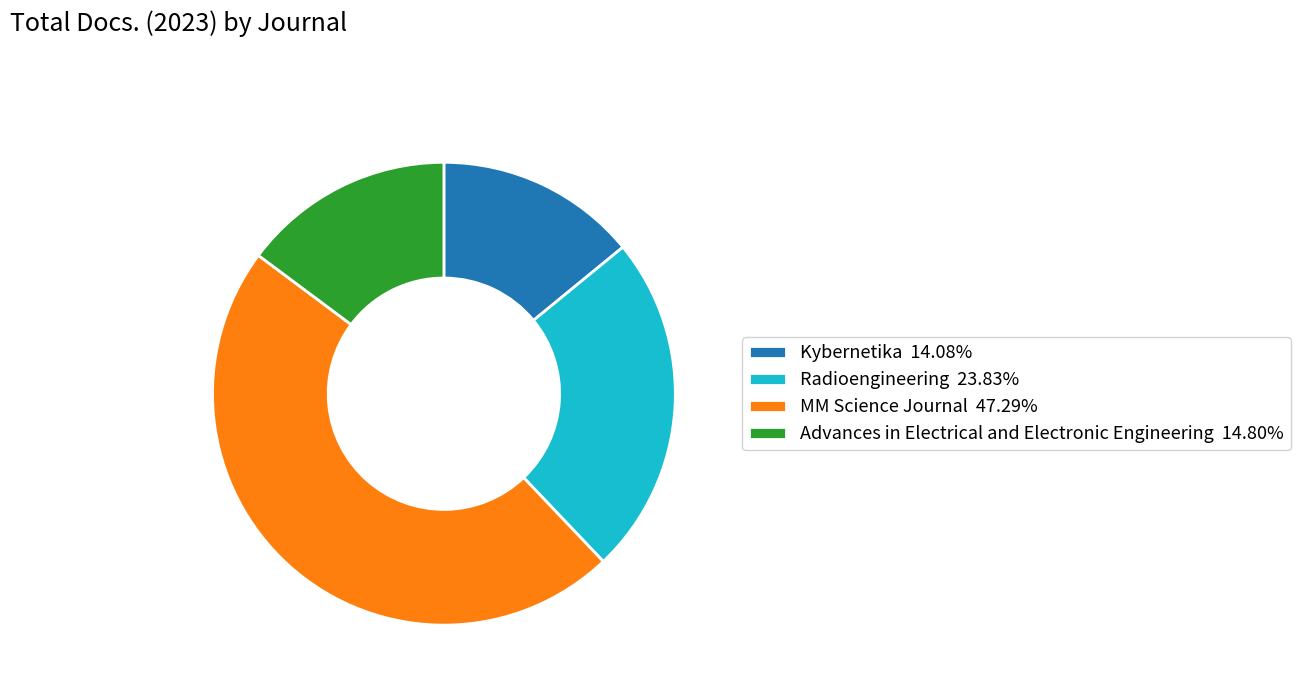

How many segments does this pie chart have?

4